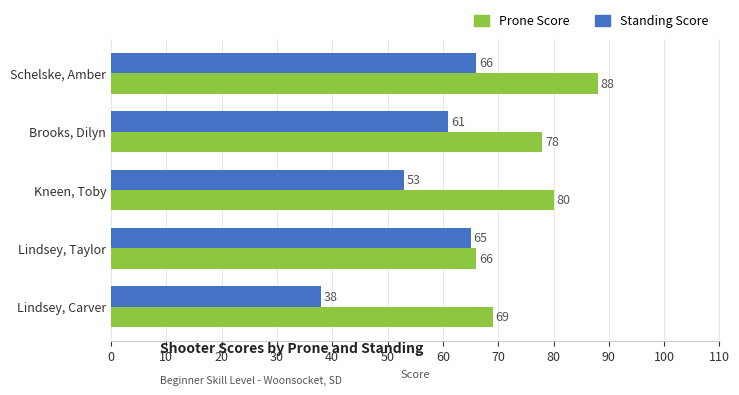

What are all the series names shown in the legend?

Prone Score, Standing Score